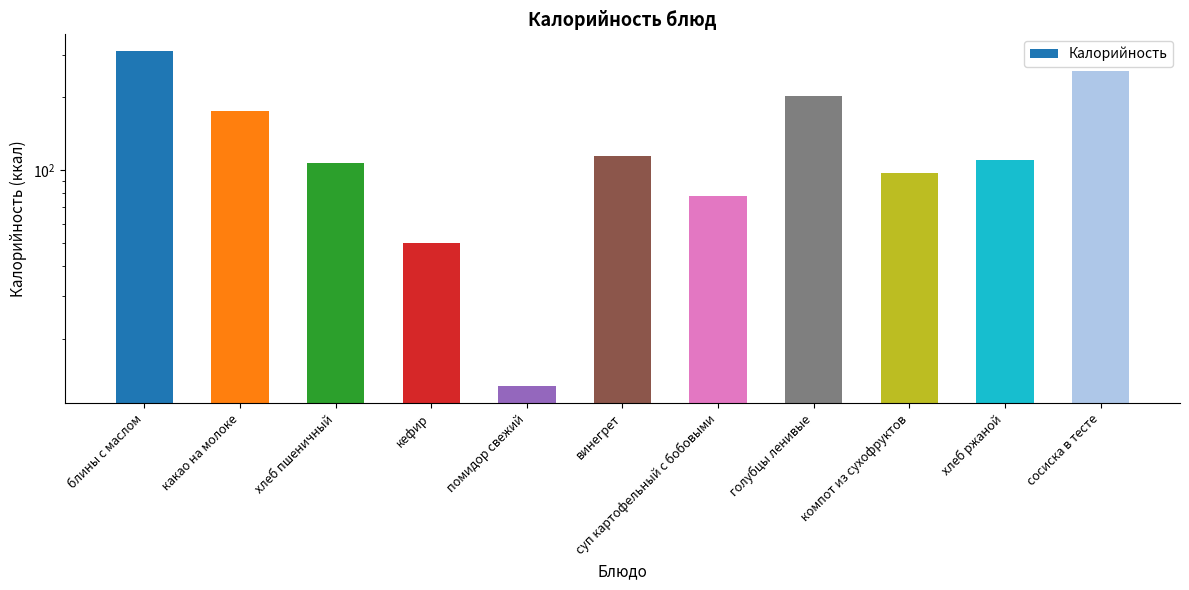

The chart shows a value of 356.0 at голубцы ленивые. True or false?

False